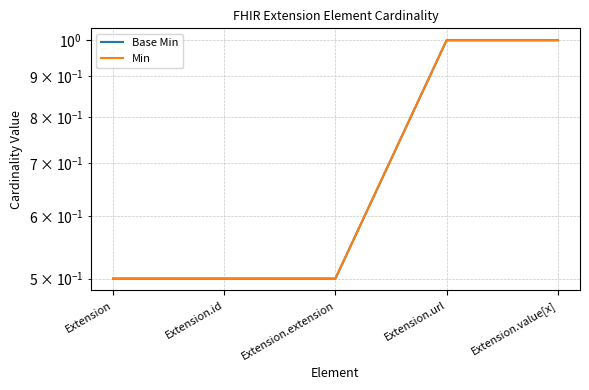

What is the value of the Base Min point at the 4th from the left?

1.0